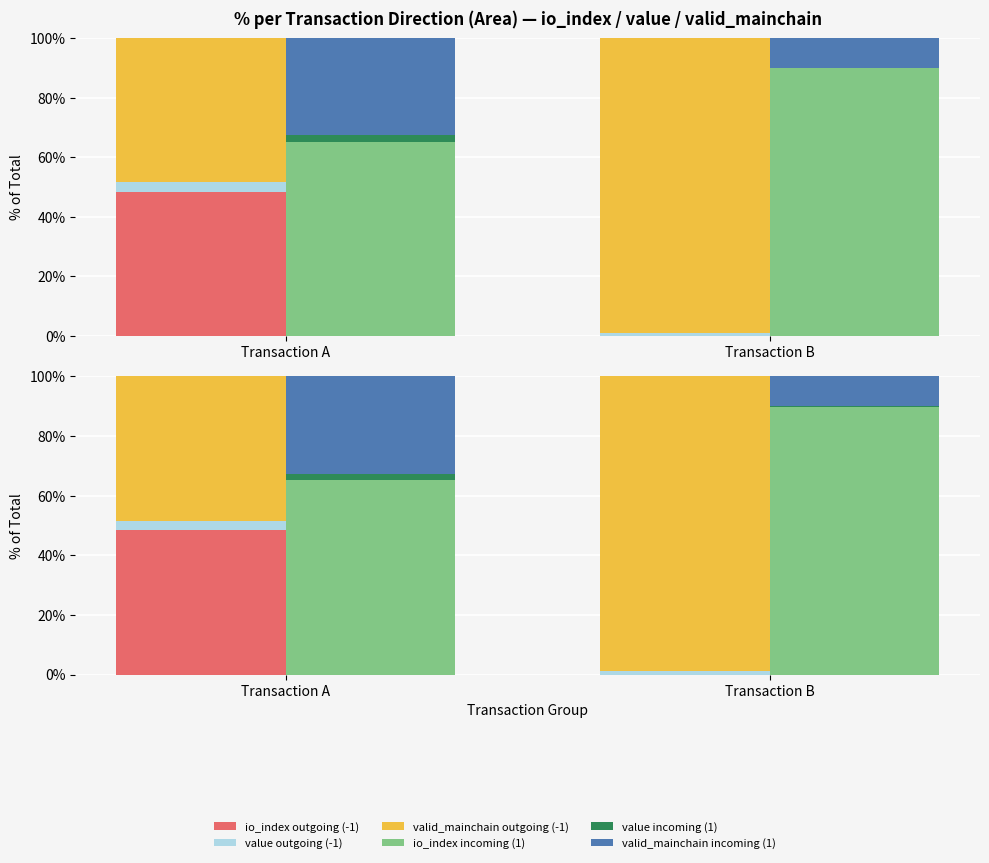

List the series in order of their peak value, lowest first.

value incoming (1), value outgoing (-1), valid_mainchain incoming (1), io_index outgoing (-1), io_index incoming (1), valid_mainchain outgoing (-1)